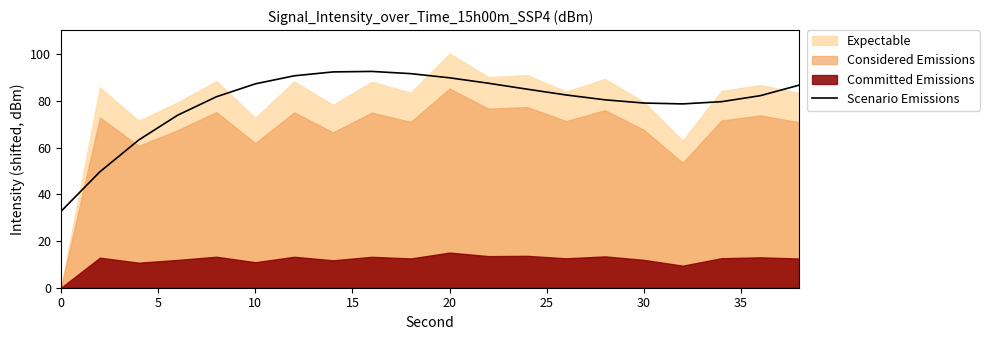

Reading right to left, list all the values displayed in this chart.

86.8	82.3	79.7	78.8	79.1	80.5	82.6	85.1	87.6	90.0	91.7	92.7	92.5	90.8	87.4	81.8	73.9	63.3	49.7	32.7